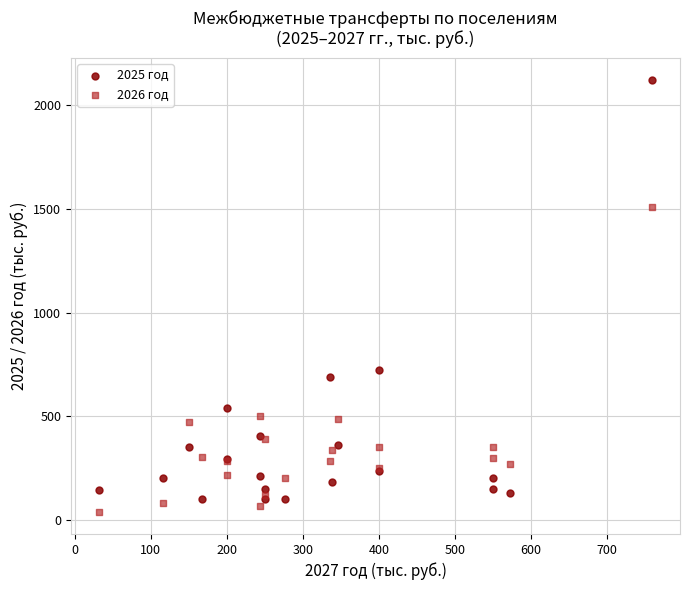

What are all the series names shown in the legend?

2025 год, 2026 год